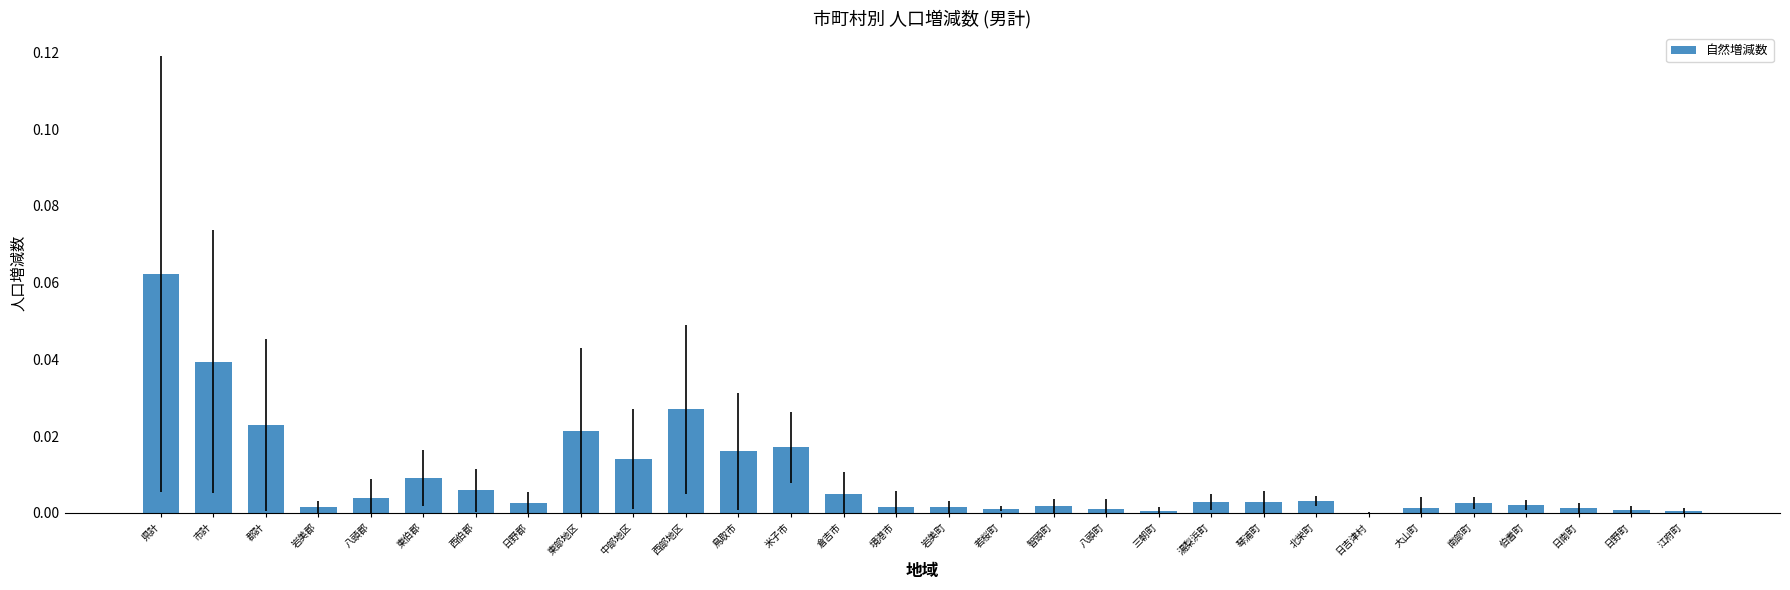

Which has a higher value, 東伯郡 or 湯梨浜町?

東伯郡